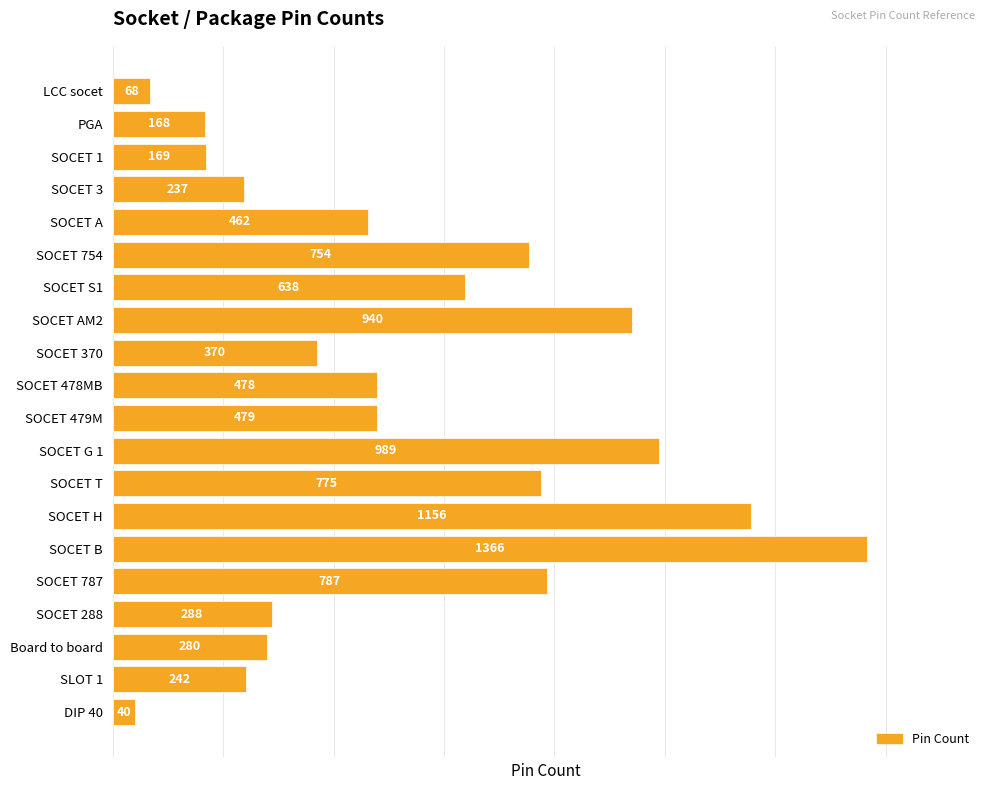

What is the label of the 3rd bar from the top?

SOCET 1